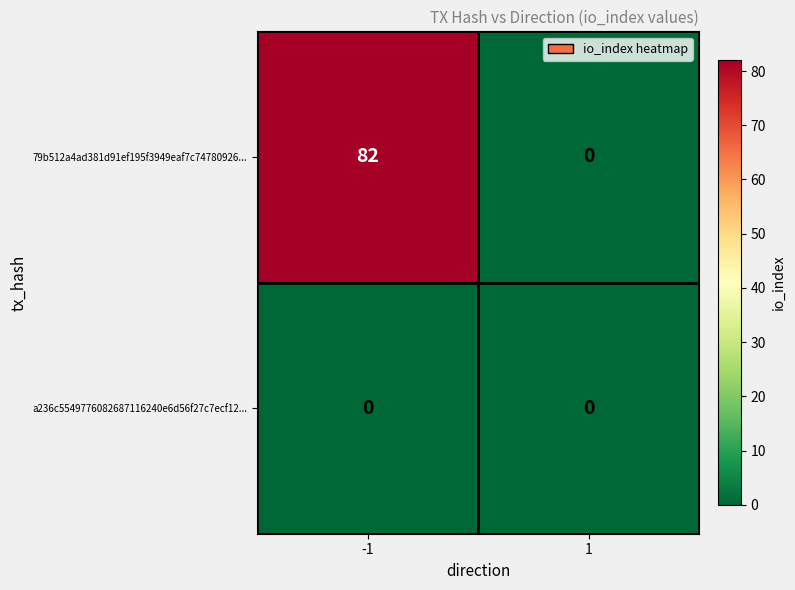

What is the greatest value displayed?

82